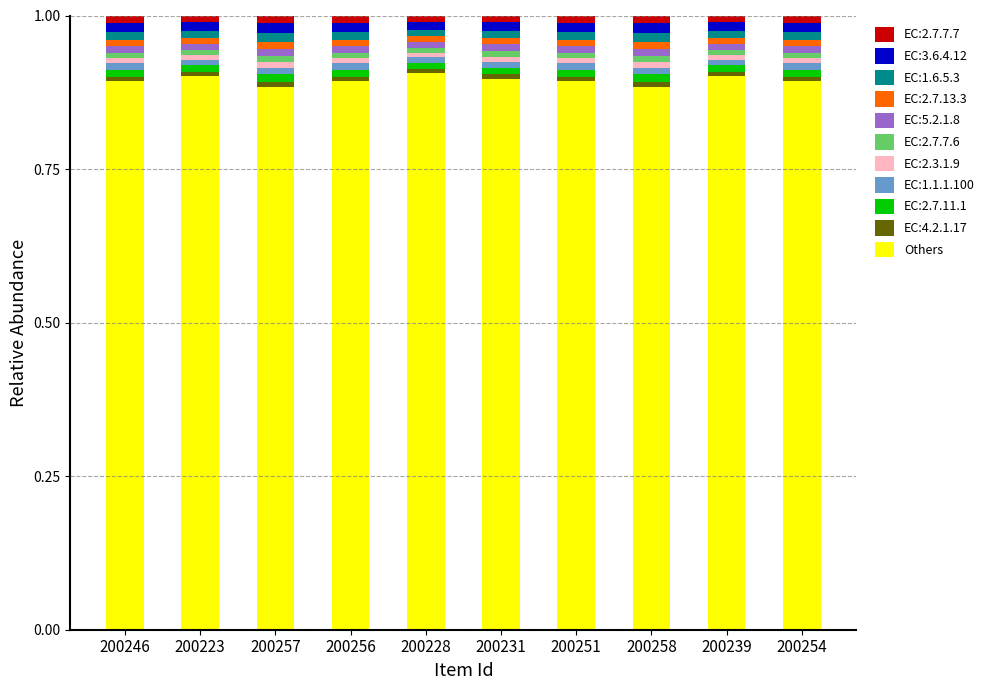

The Others series shows 1.5 at 200256. True or false?

False